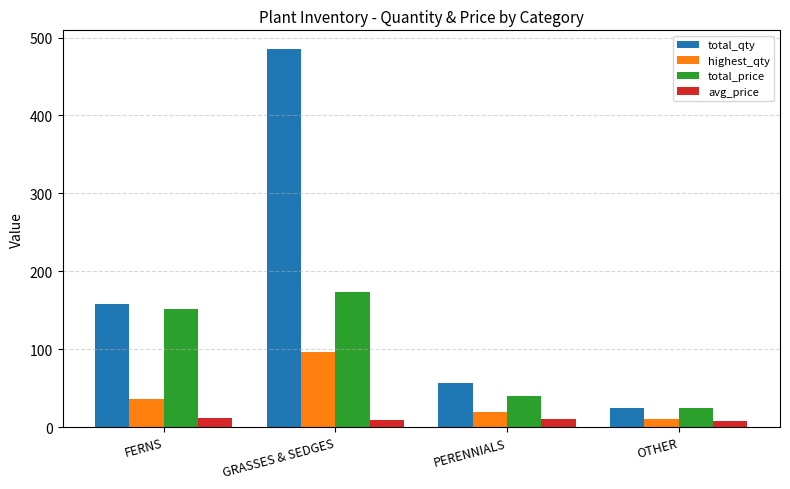

Count the number of categories in the chart.

4